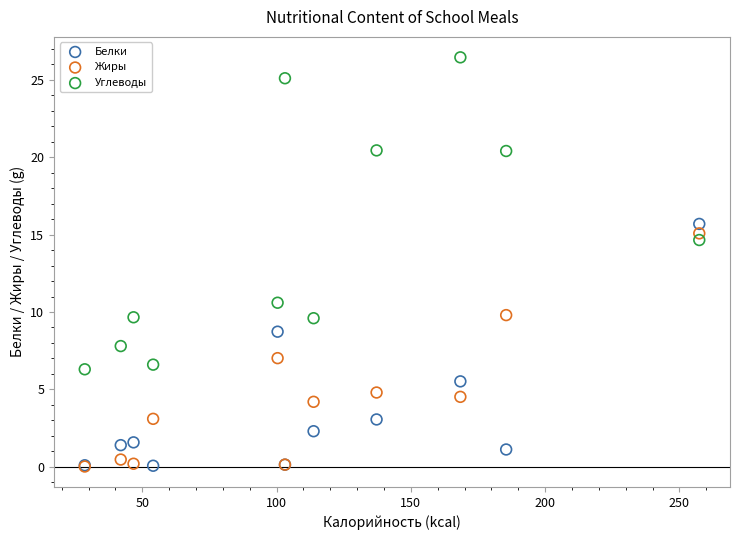

Across all series, what Y value is closest to 13?

14.7